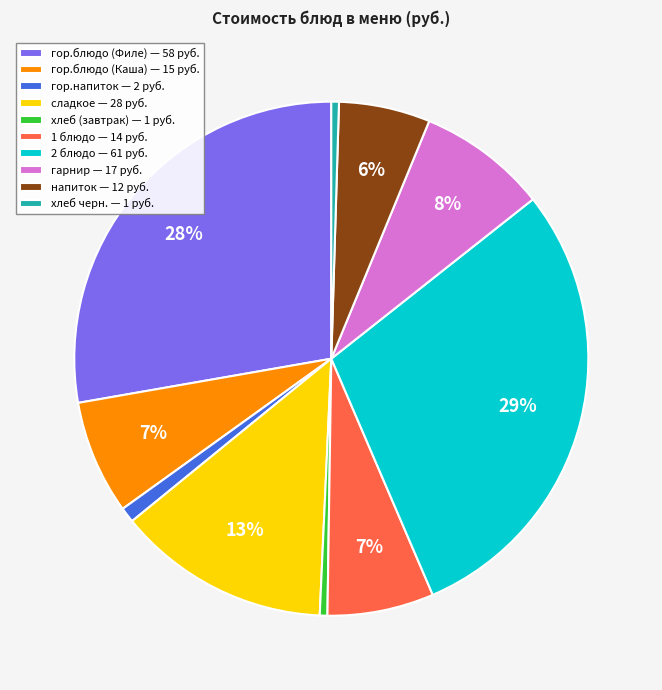

Which slice is the largest?

2 блюдо